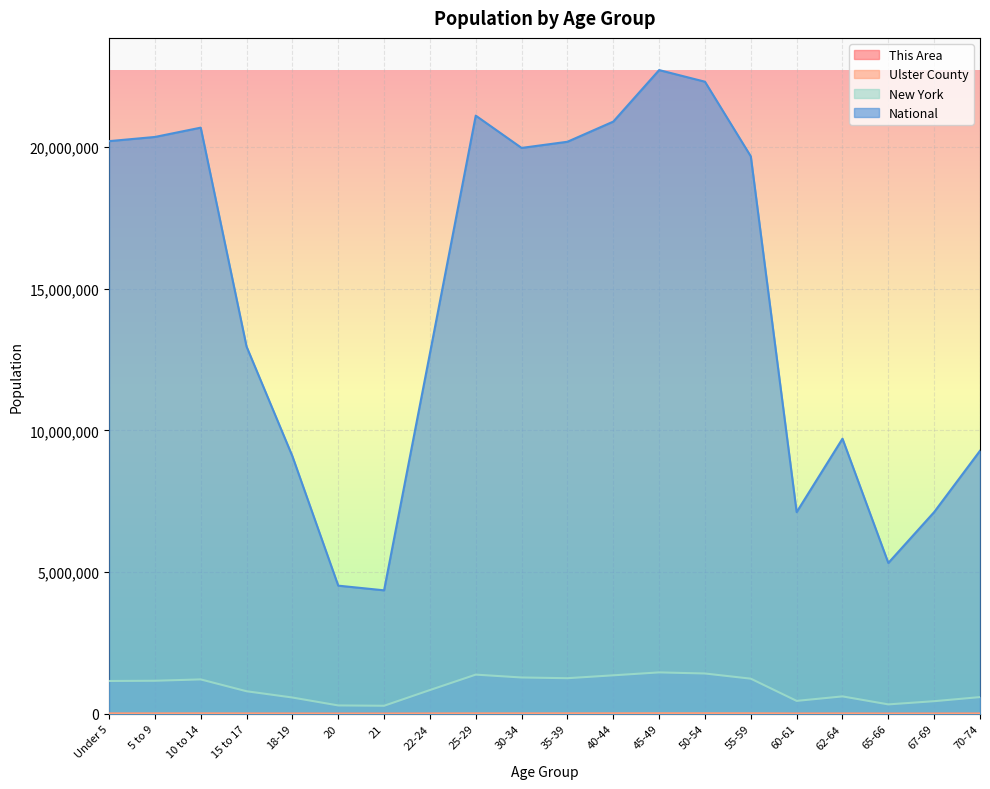

What are all the series names shown in the legend?

This Area, Ulster County, New York, National